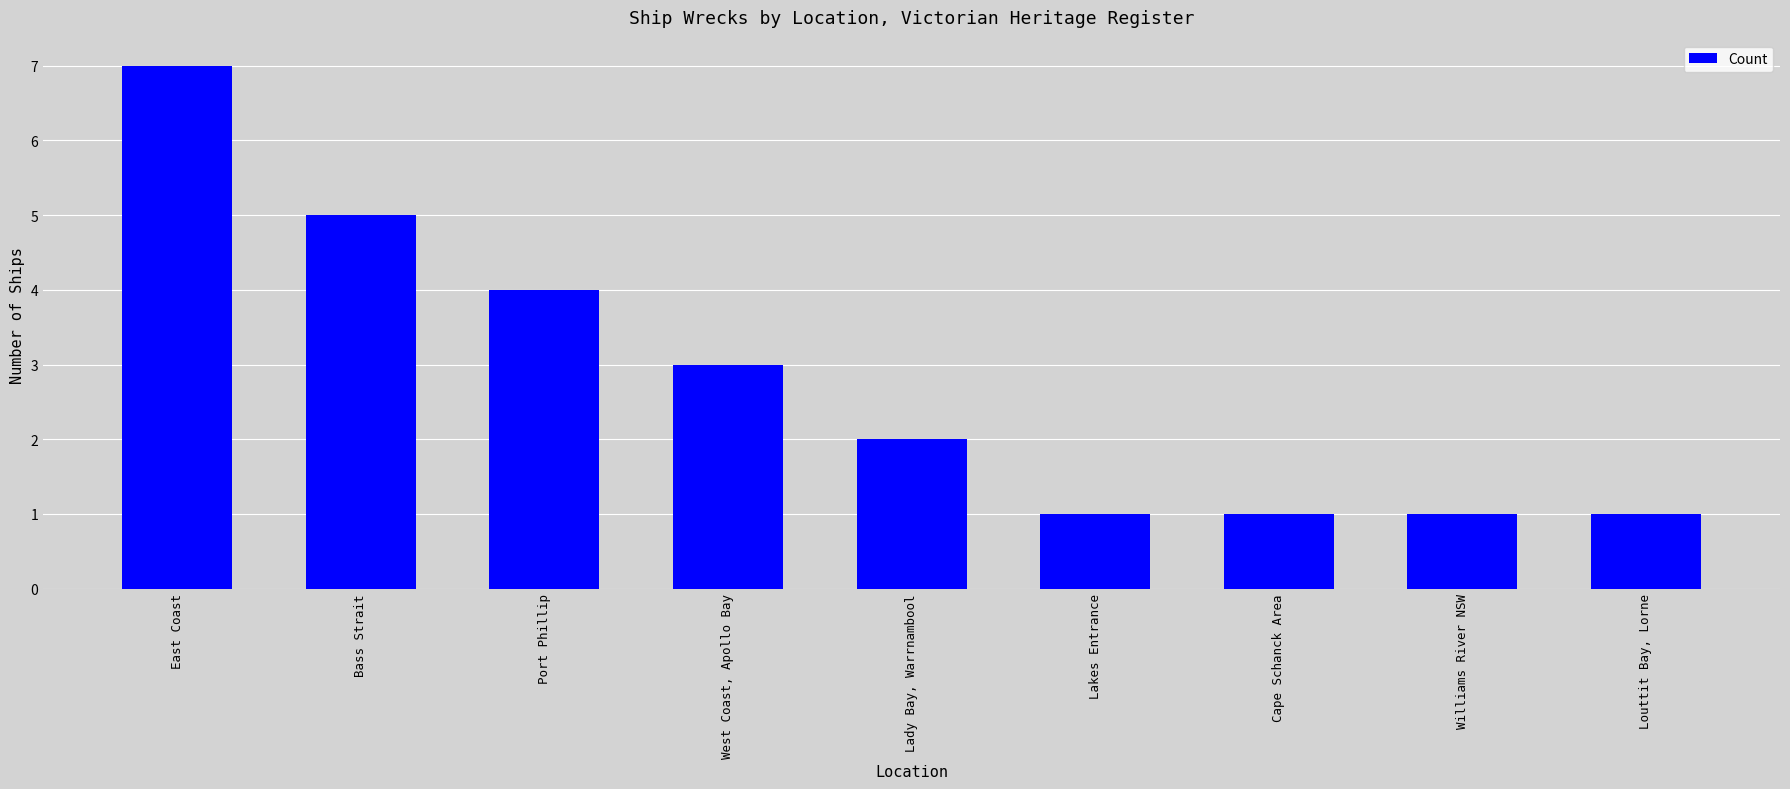

Between East Coast and West Coast, Apollo Bay, which is larger?

East Coast